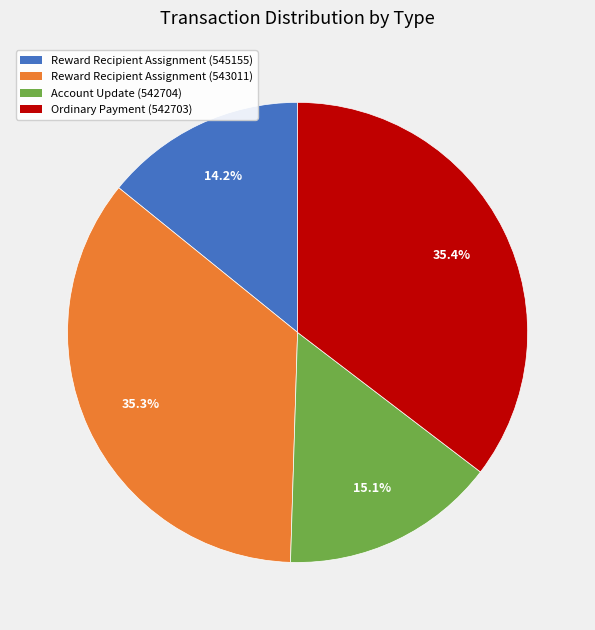

The Reward Recipient Assignment (543011) slice represents 35% of the pie. True or false?

True